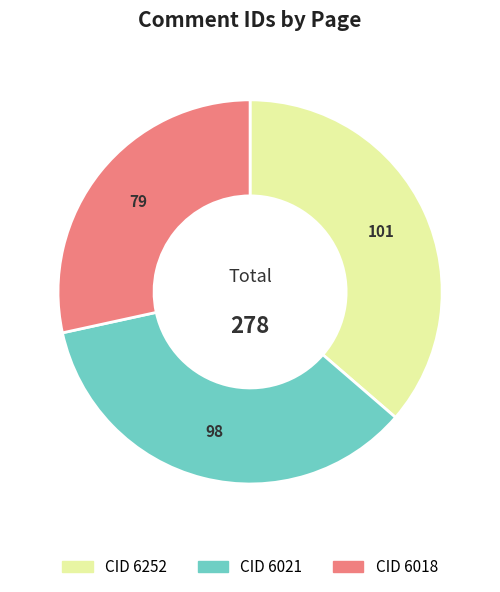

Combined, do CID 6252 and CID 6018 account for over 50%?

Yes